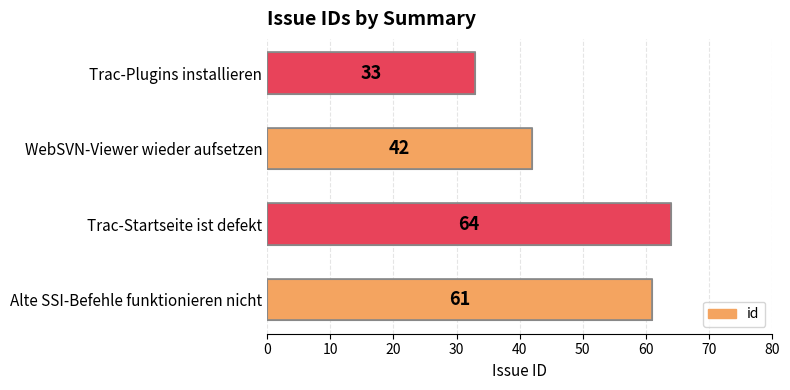

What is the average value?

50